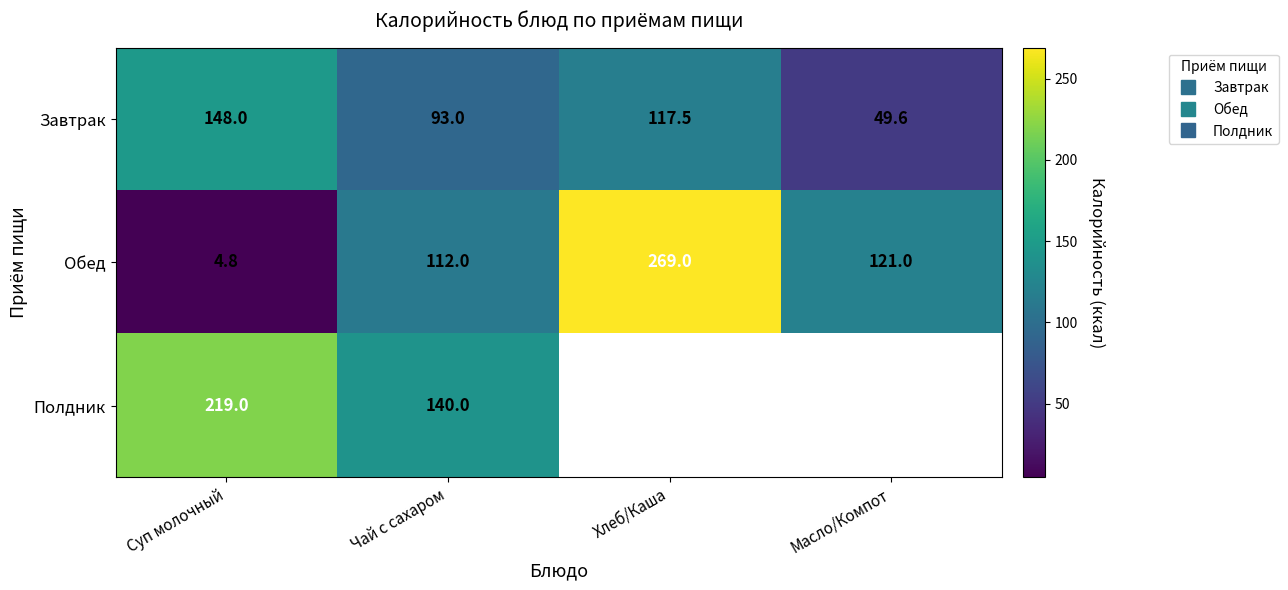

Which series changed the most between Чай с сахаром and Хлеб/Каша?

Обед